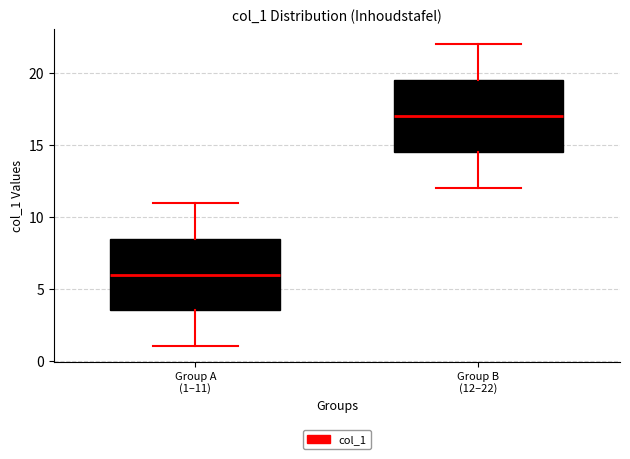

Where is the lower edge of the box for Group A (1–11) on the y-axis? The values are not printed on the chart, so give them approximately, as read against the axis.

3.5